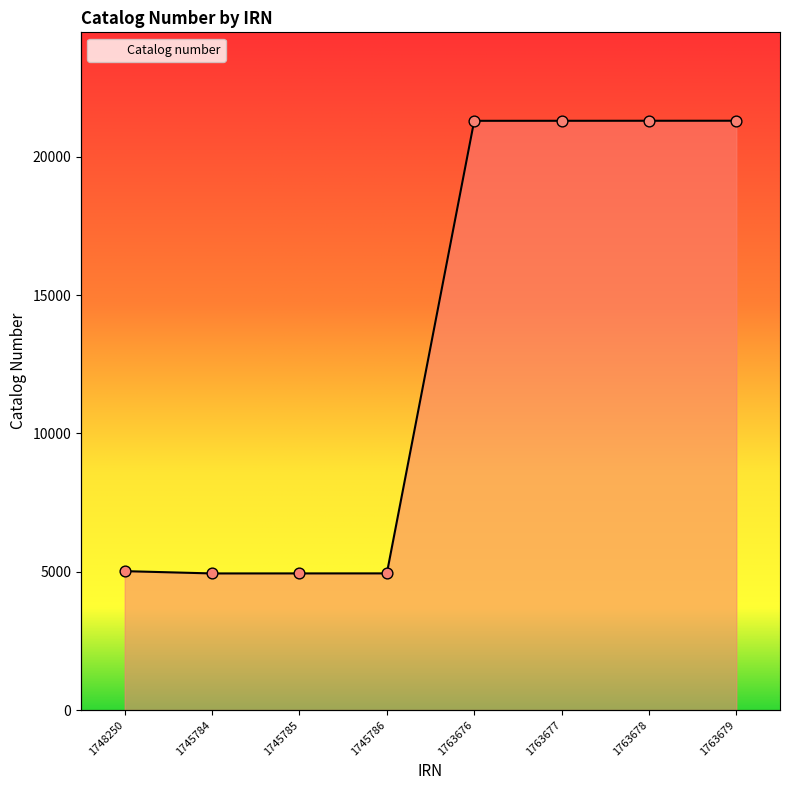

Which has a higher value, 1745786 or 1745785?

1745786